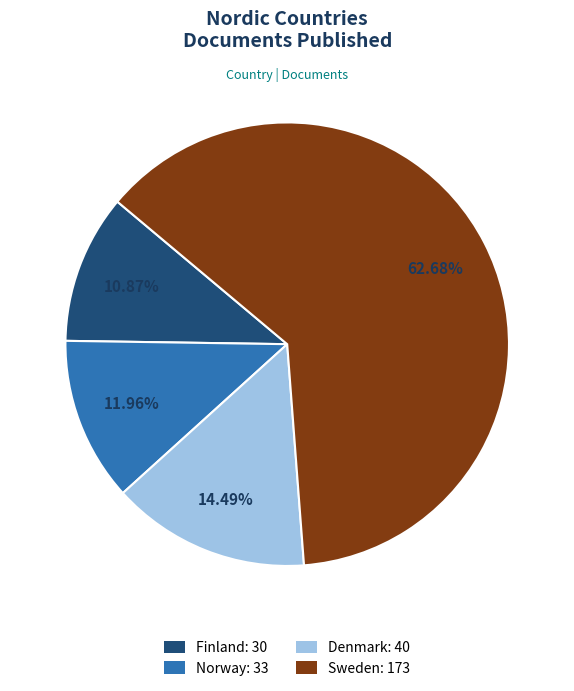

To the nearest percent, what portion does Norway represent?

12%